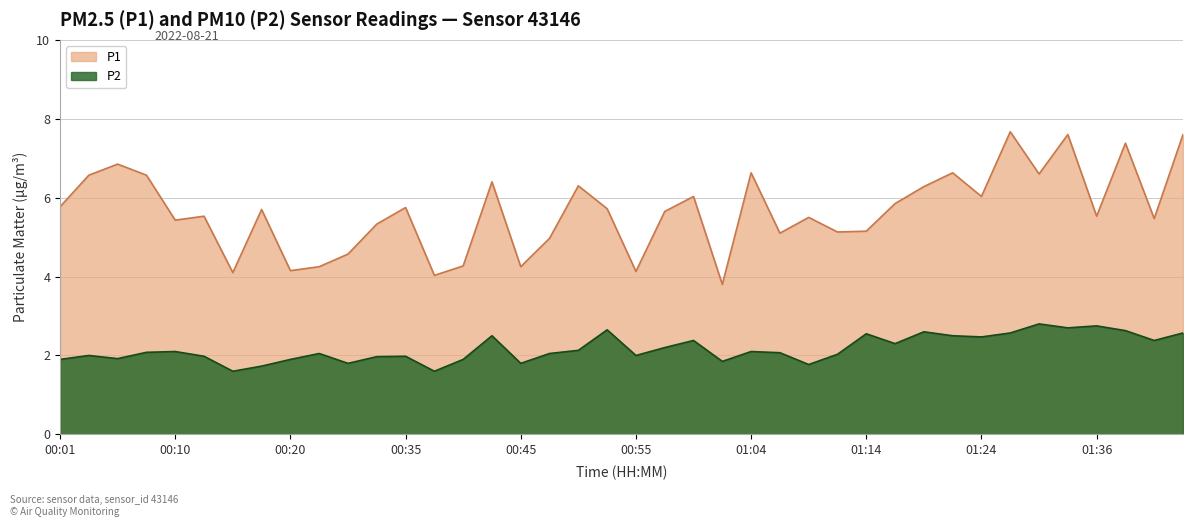

How many lines are shown in the chart?

2